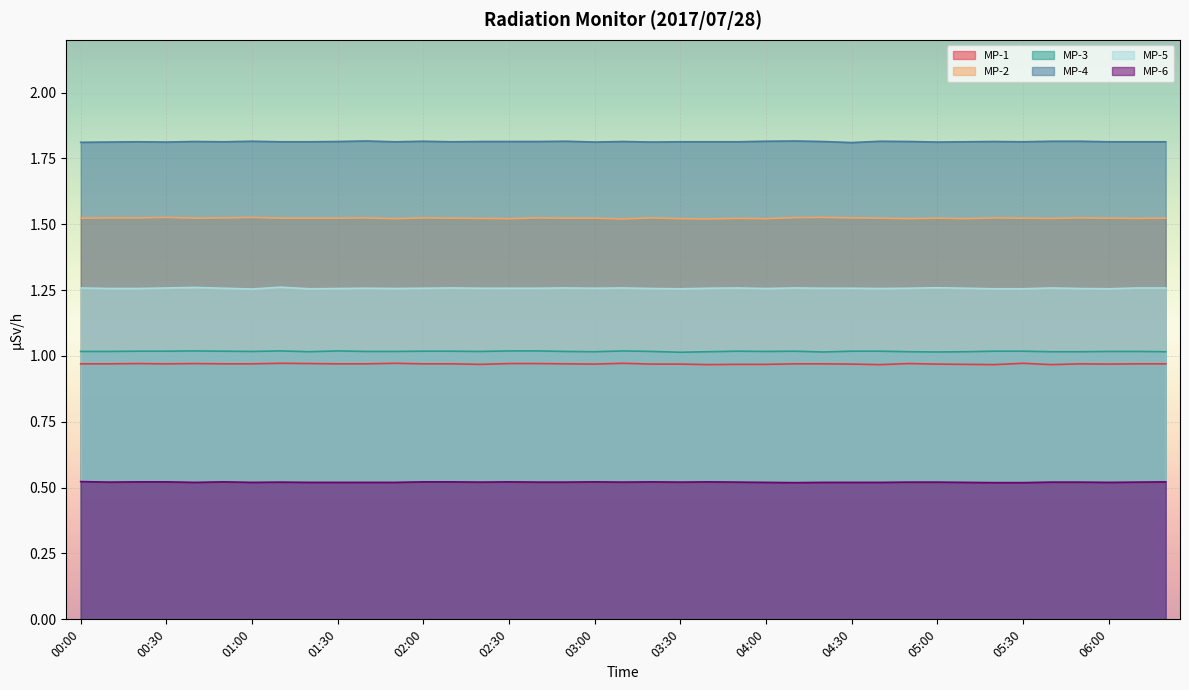

At how many categories does at least one series exceed 1?

39